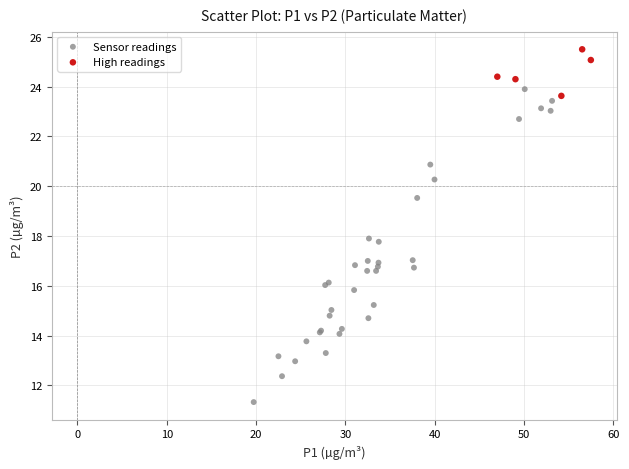

Which series reaches the minimum Y coordinate?

Sensor readings